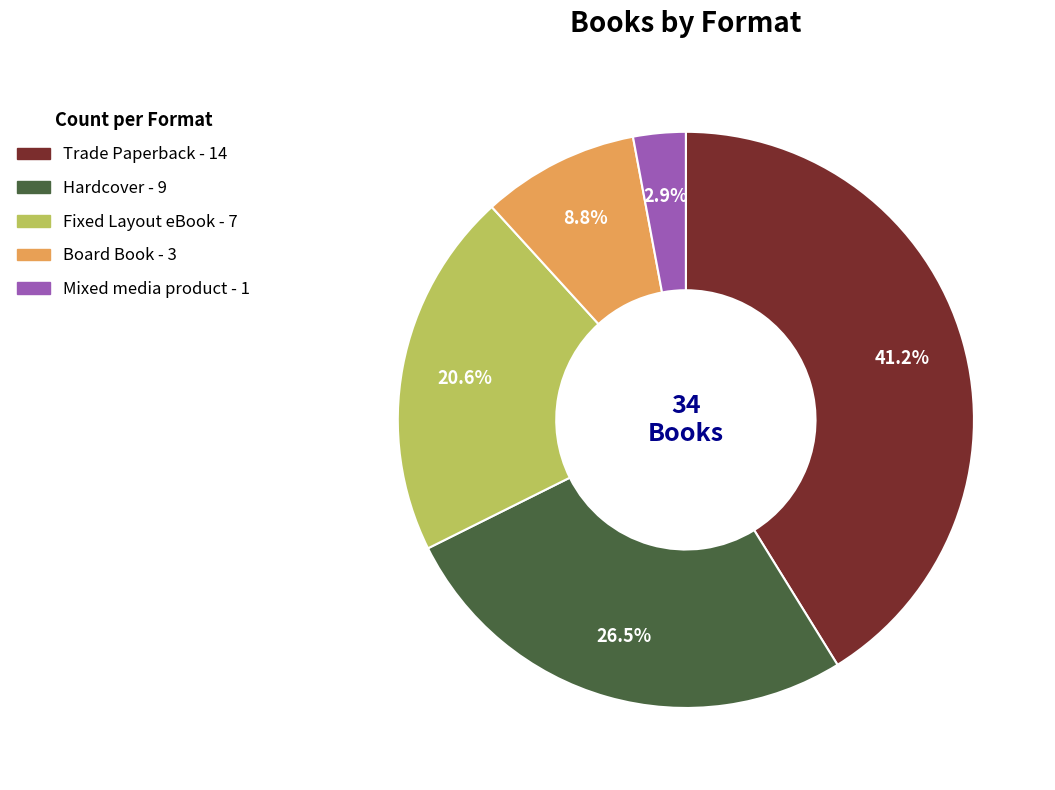

Is Mixed media product the majority of the pie?

No